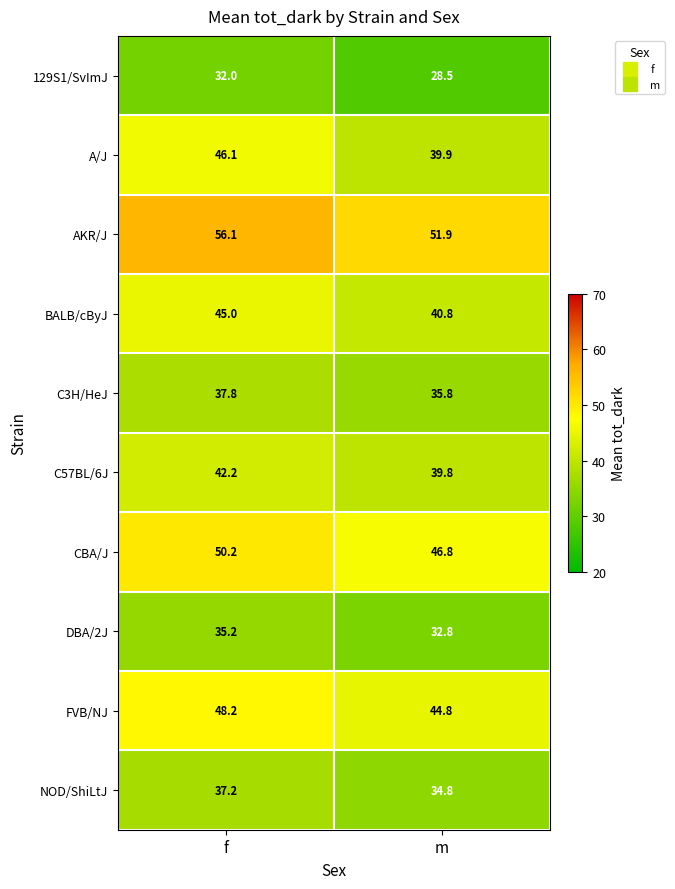

What is the spread (max minus min) of values at f?

24.1